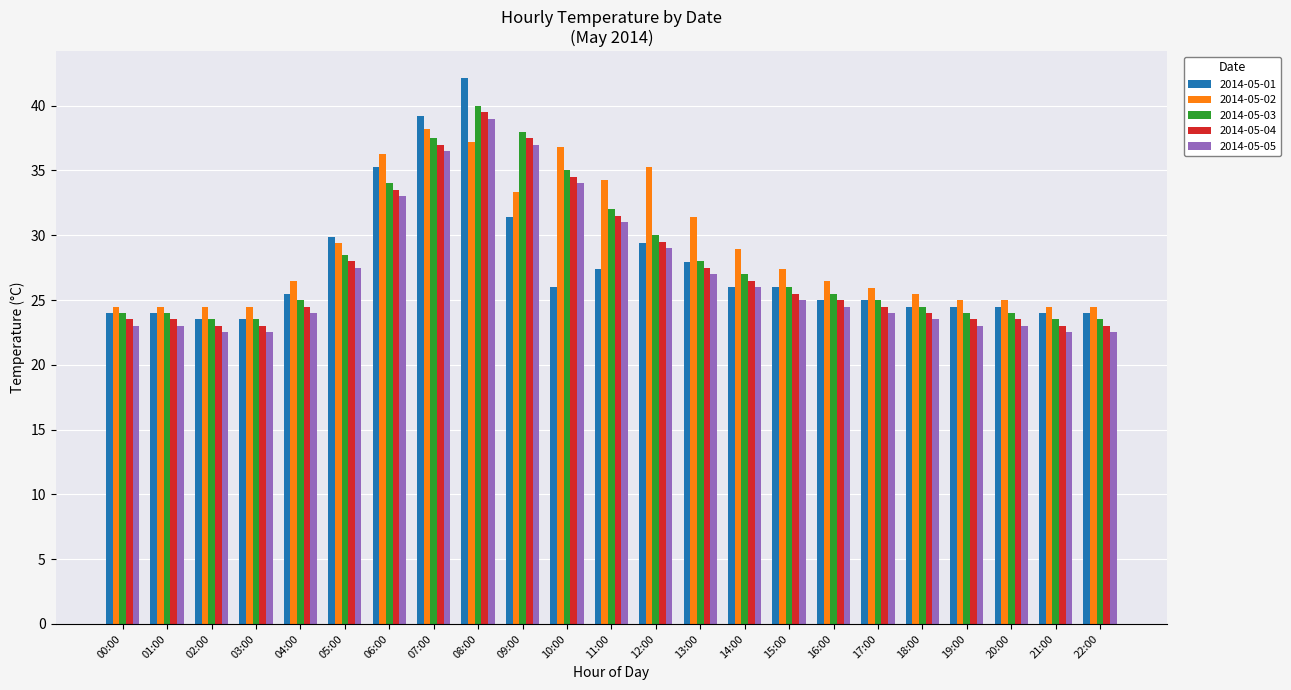

Which category has the highest value across all series?

08:00